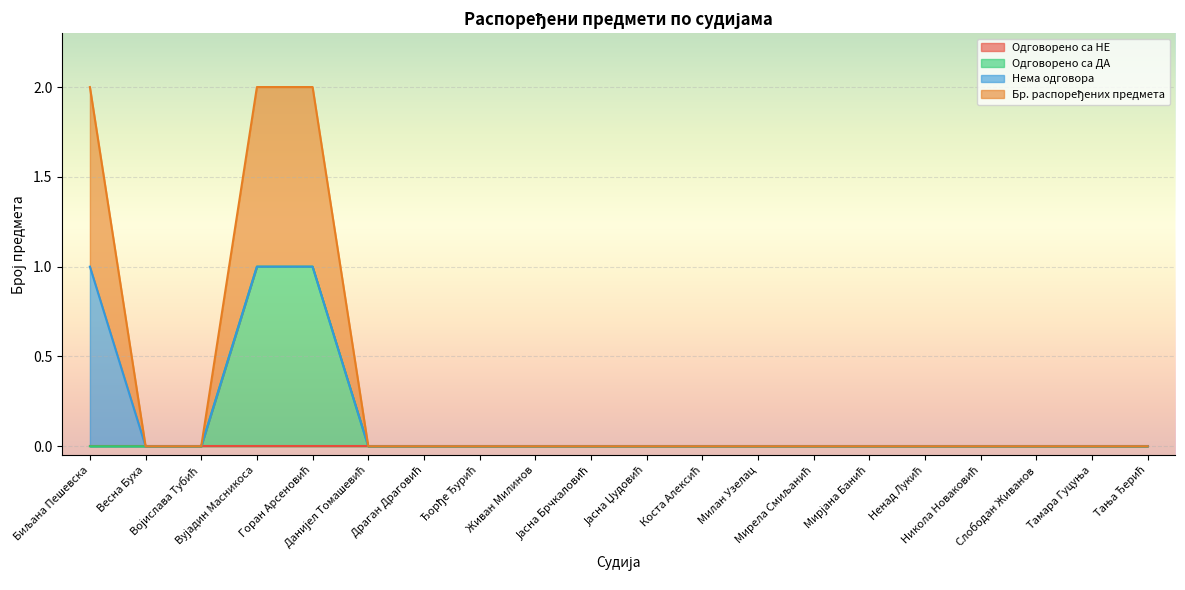

Which category has the lowest value across all series?

Биљана Пешевска